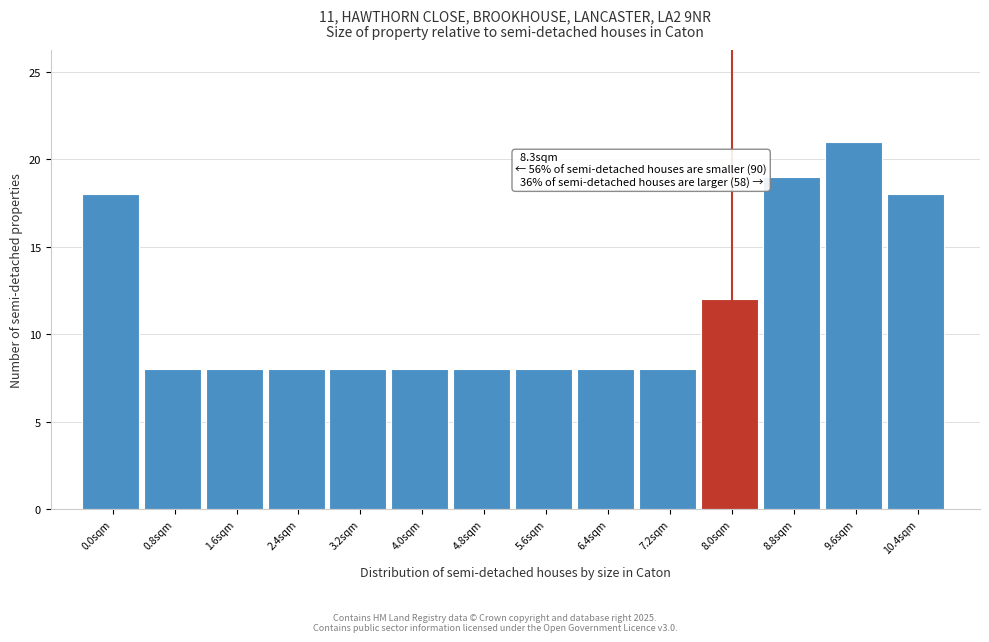

Reading right to left, extract all data points from this chart.

10.4sqm=18	9.6sqm=21	8.8sqm=19	8.0sqm=12	7.2sqm=8	6.4sqm=8	5.6sqm=8	4.8sqm=8	4.0sqm=8	3.2sqm=8	2.4sqm=8	1.6sqm=8	0.8sqm=8	0.0sqm=18